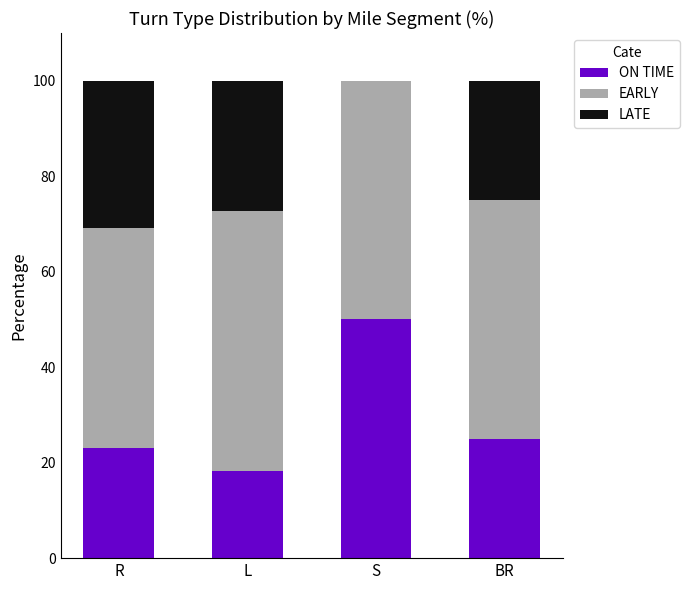

What is the sum of all ON TIME values?

116.3